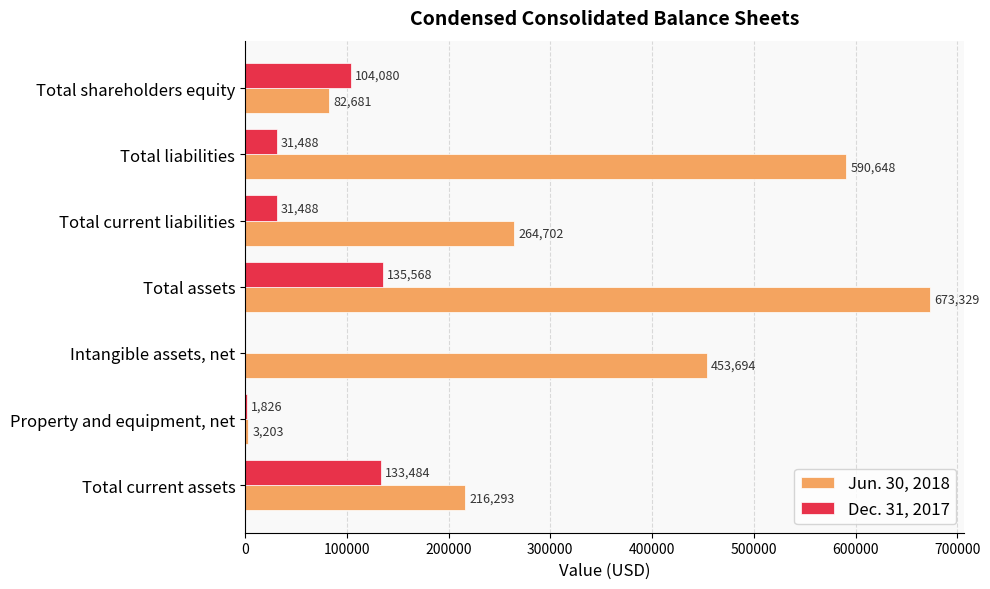

Which category has the highest value in the Dec. 31, 2017 series?

Total assets